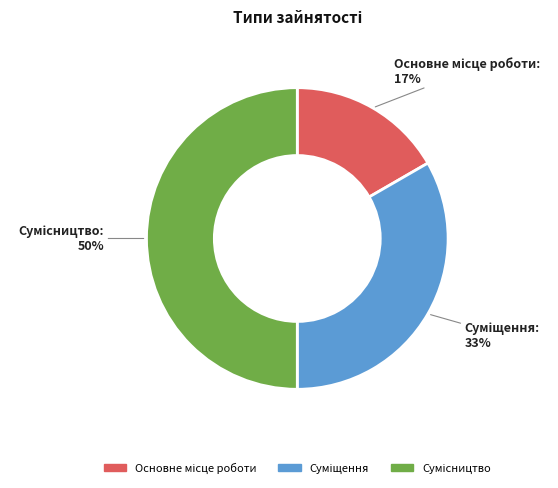

Count the number of slices in the pie.

3